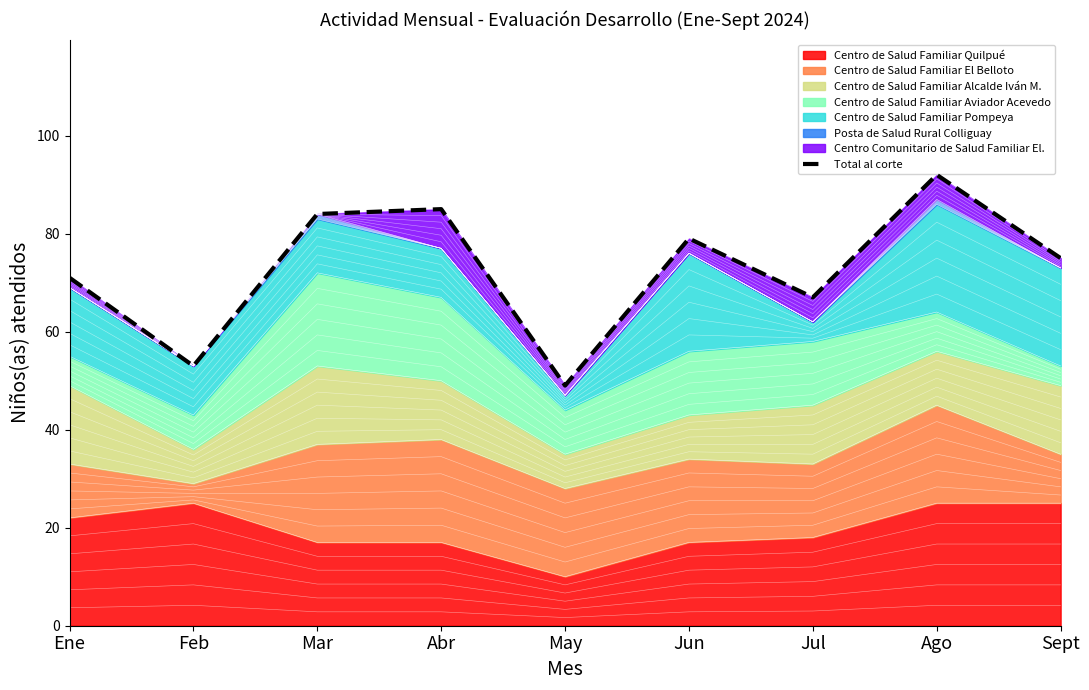

At which label does Centro de Salud Familiar Quilpué reach its minimum?

May